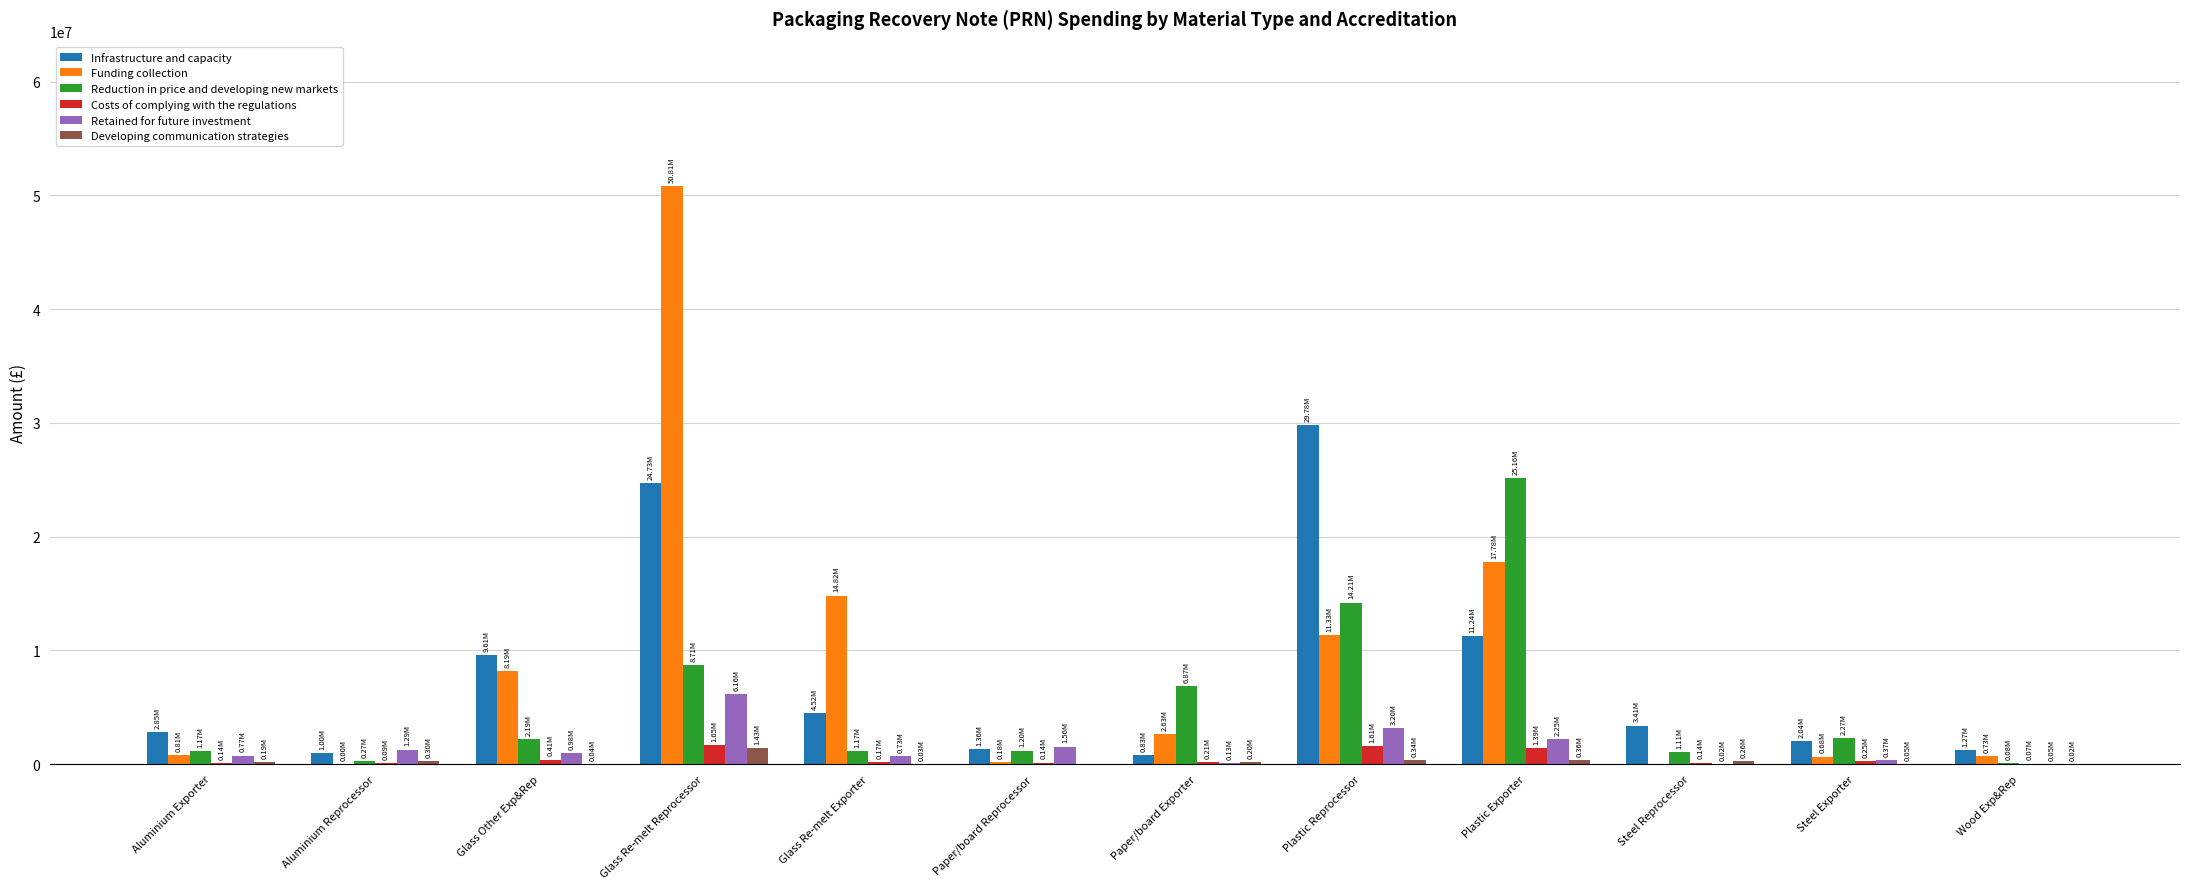

The value of Developing communication strategies at Plastic Reprocessor is 342055.8. True or false?

True